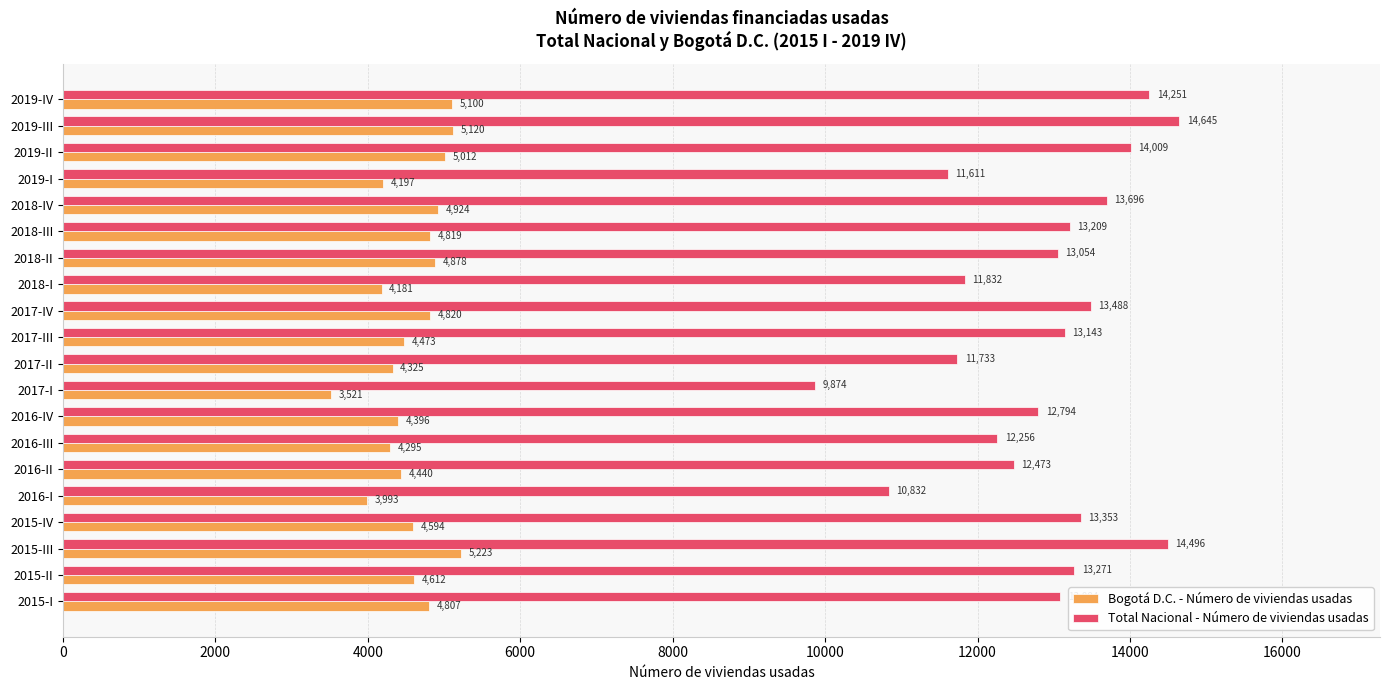

List the series in order of their overall mean, lowest first.

Bogotá D.C. - Número de viviendas usadas, Total Nacional - Número de viviendas usadas